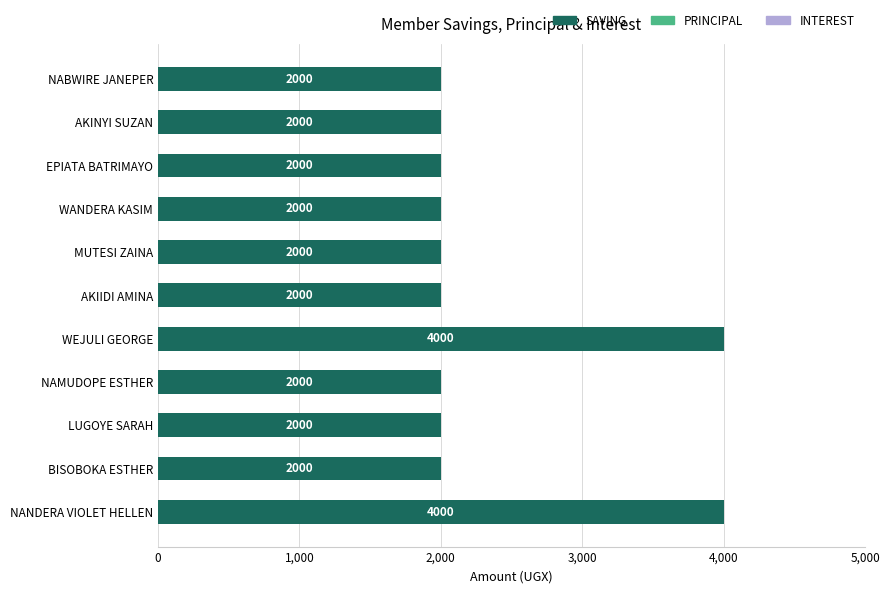

What is the difference between the maximum and minimum values?

2000